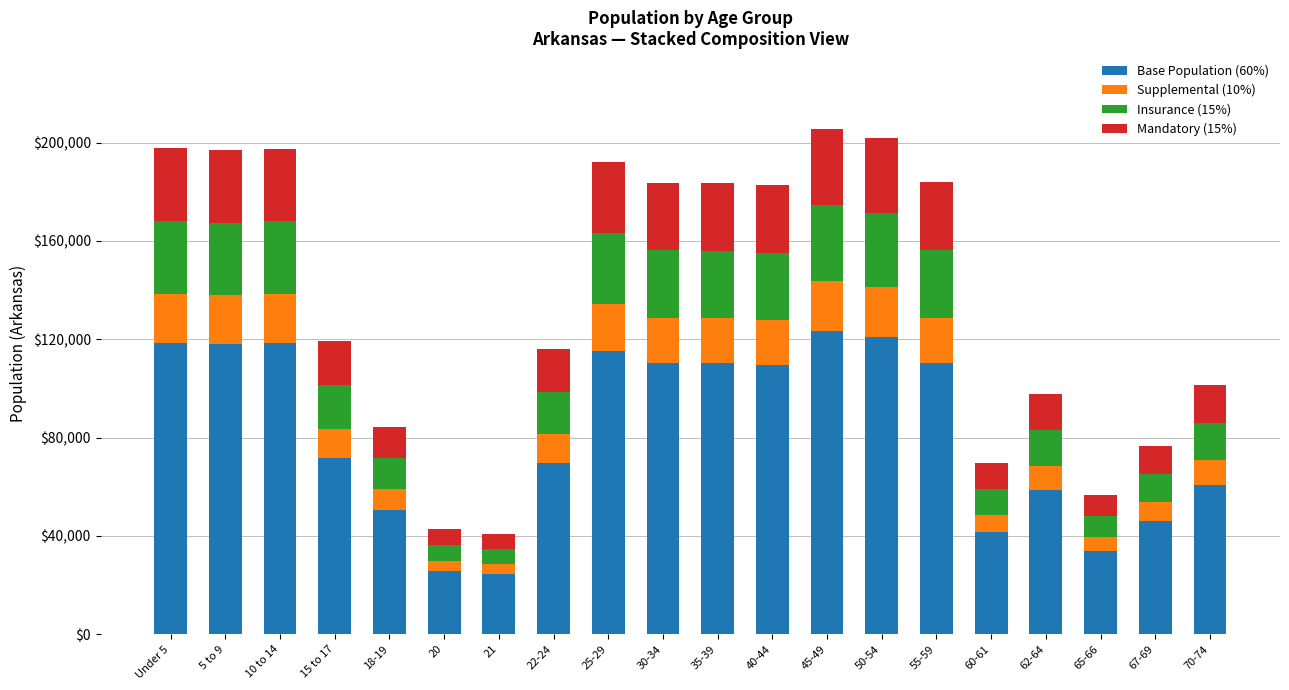

What is the total value across all series at 18-19?

84455.0